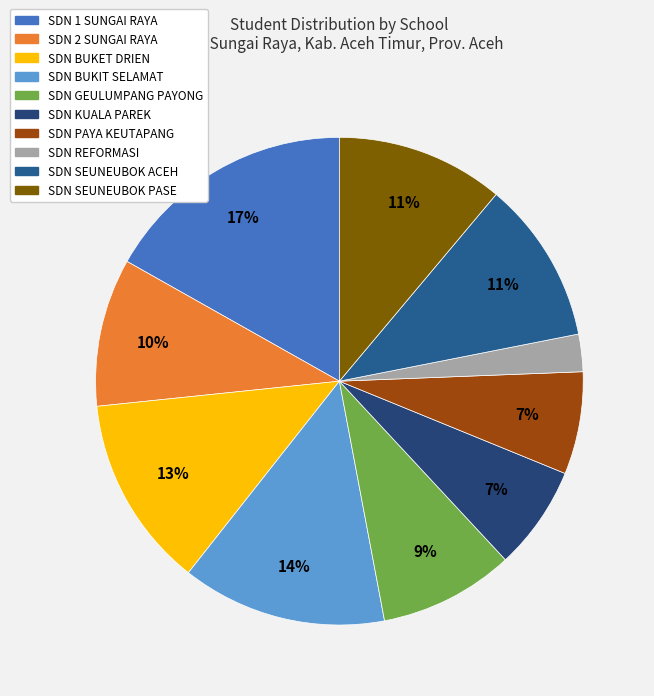

True or false: SDN 1 SUNGAI RAYA accounts for 17% of the total.

True